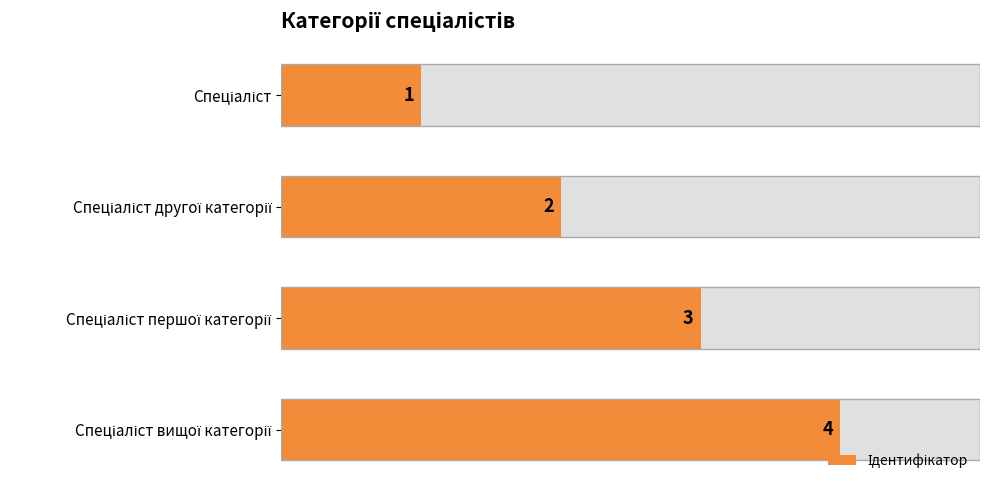

The chart shows a value of 1 at Спеціаліст. True or false?

True